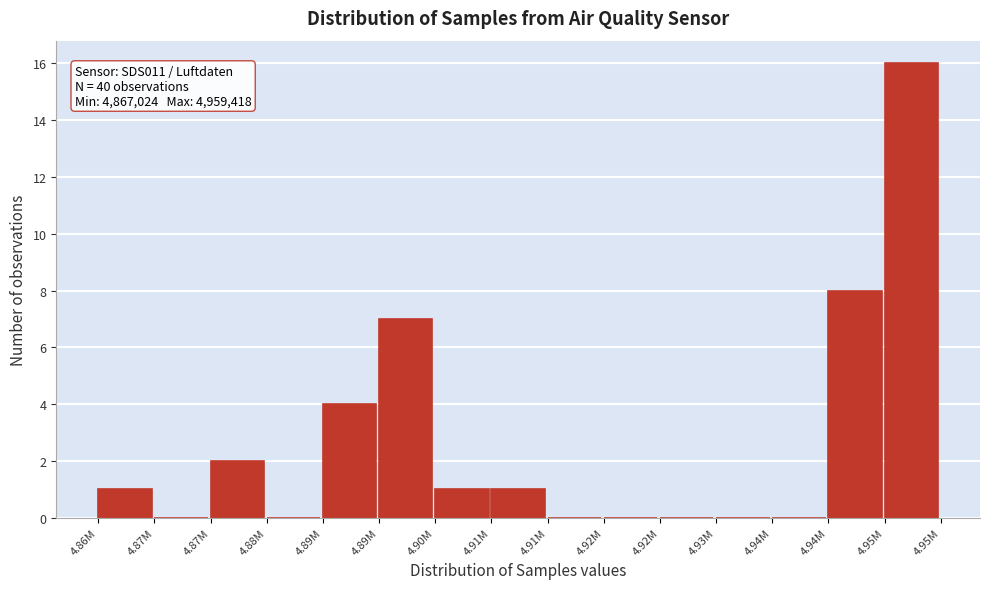

How many categories are shown in the chart?

15